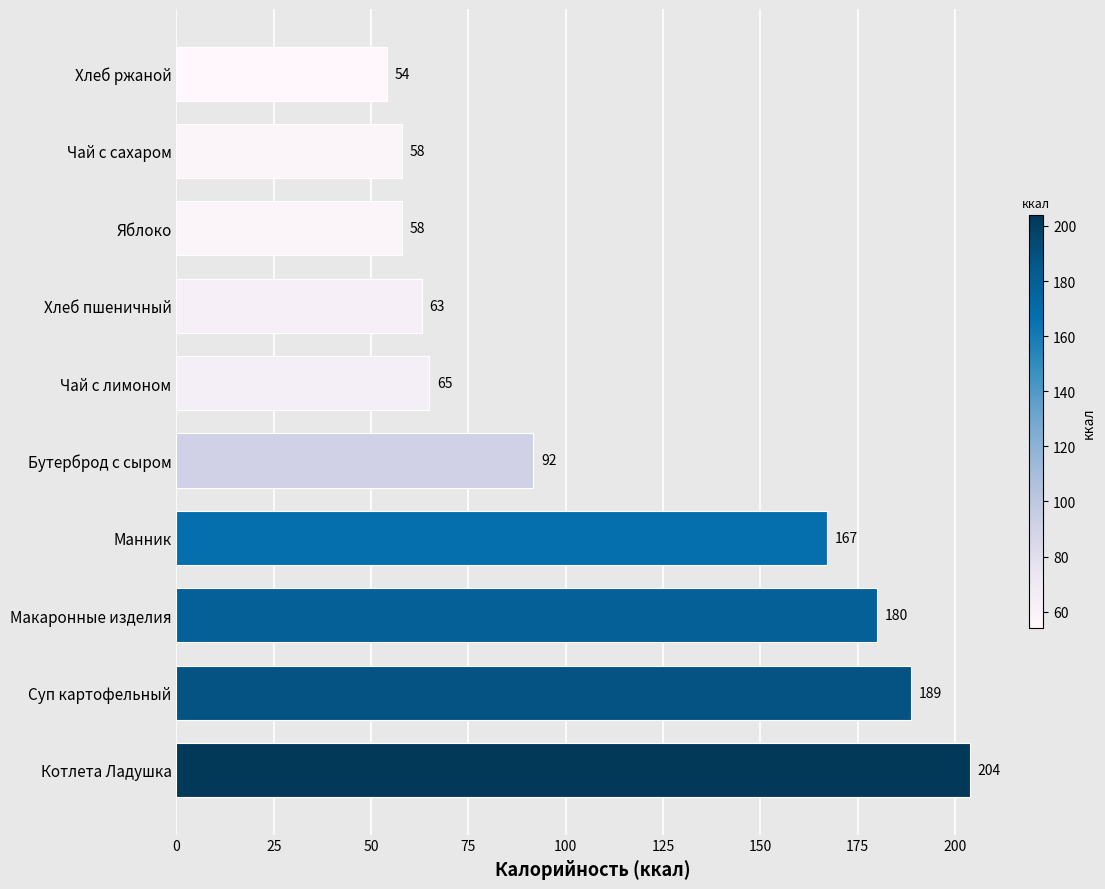

What is the sum of the values at Хлеб пшеничный and Яблоко?

121.0